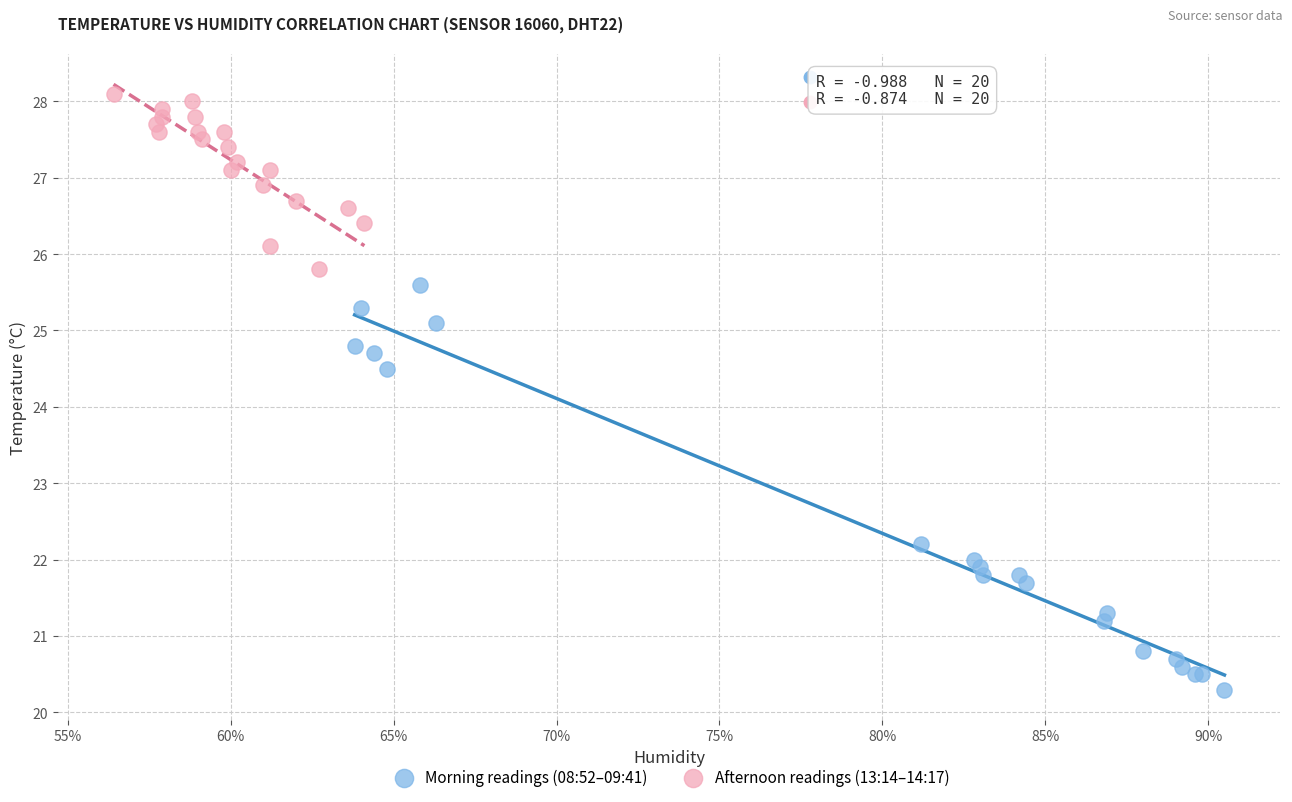

Which series reaches the minimum Y coordinate?

Morning readings (08:52–09:41)